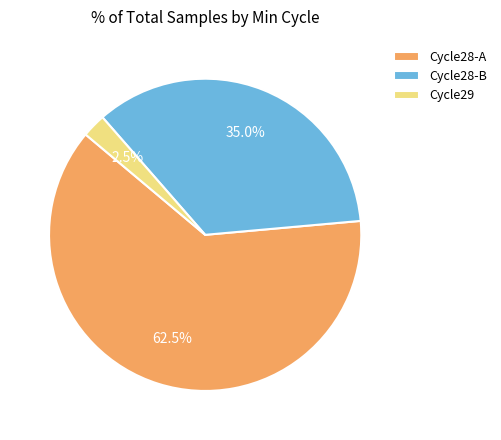

Which category has the smallest portion of the pie?

Cycle29